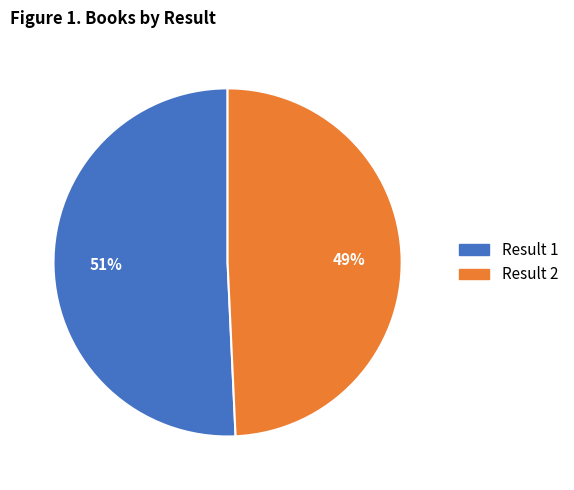

To the nearest percent, what is the average slice percentage?

50%